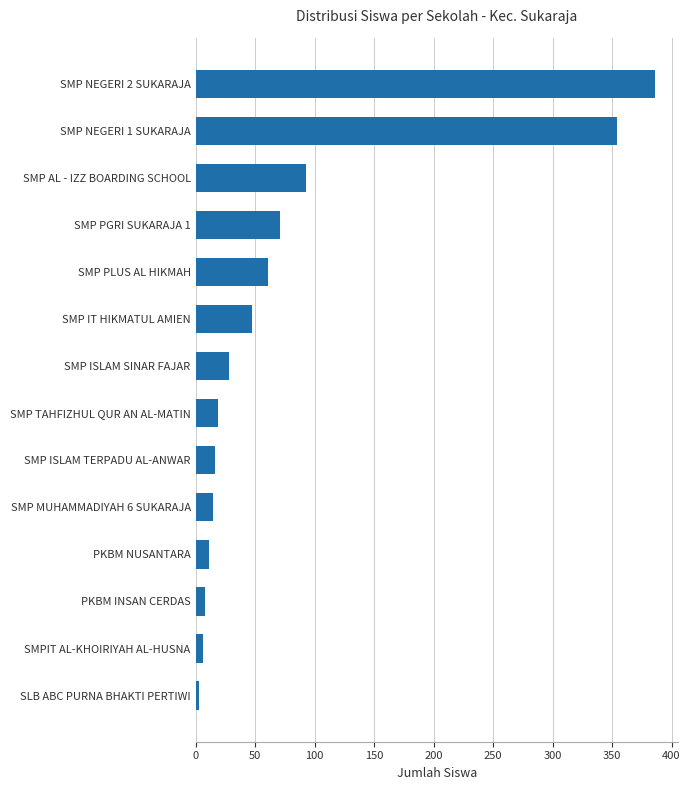

The value at SMP ISLAM SINAR FAJAR is 28. True or false?

True